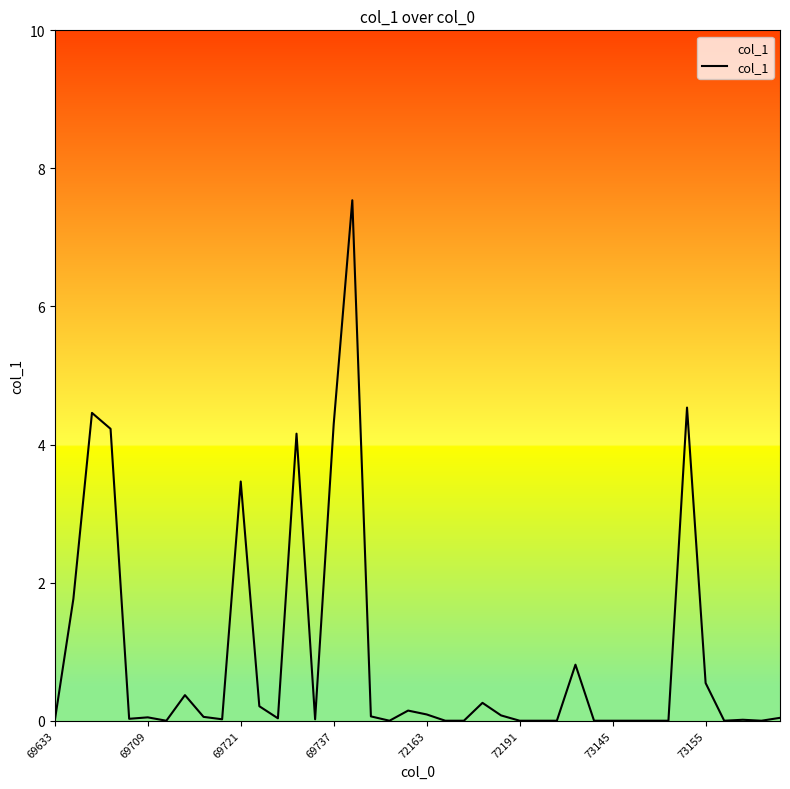

What is the difference between the maximum and minimum values?

7.5